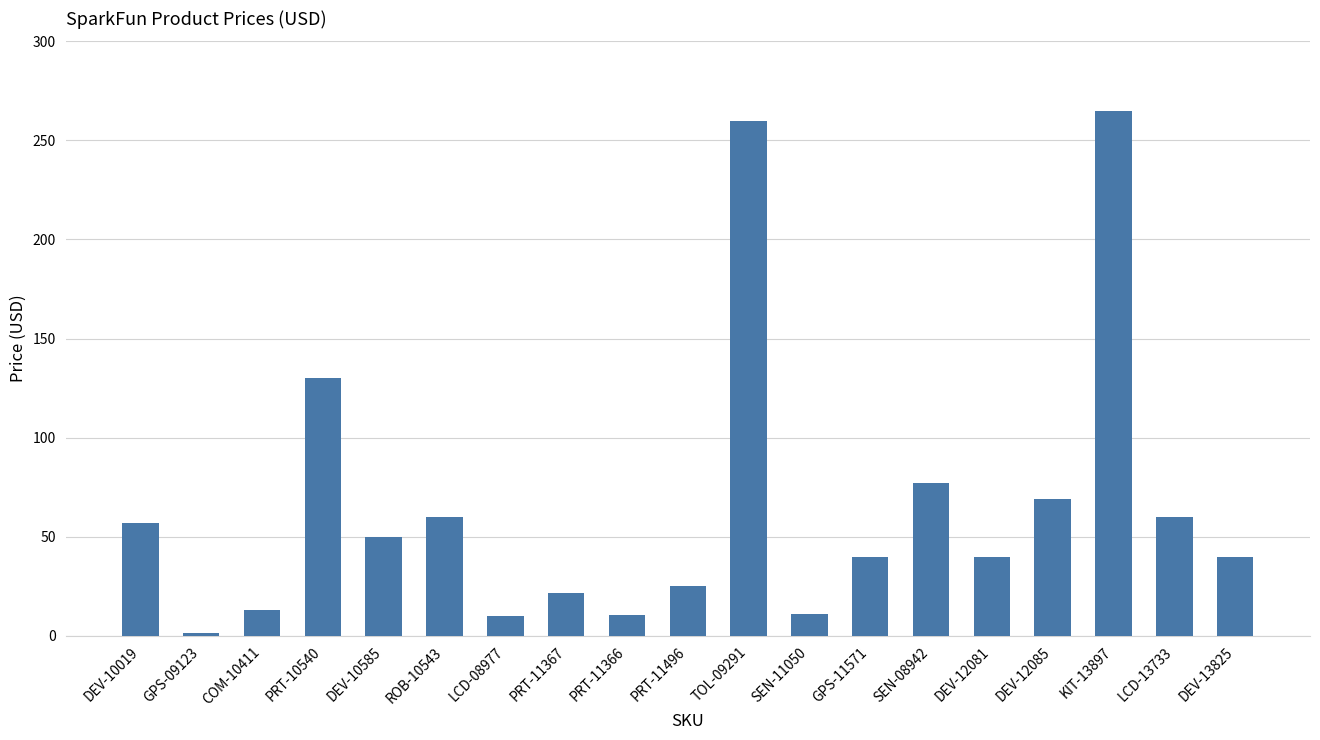

Between DEV-10585 and COM-10411, which is larger?

DEV-10585